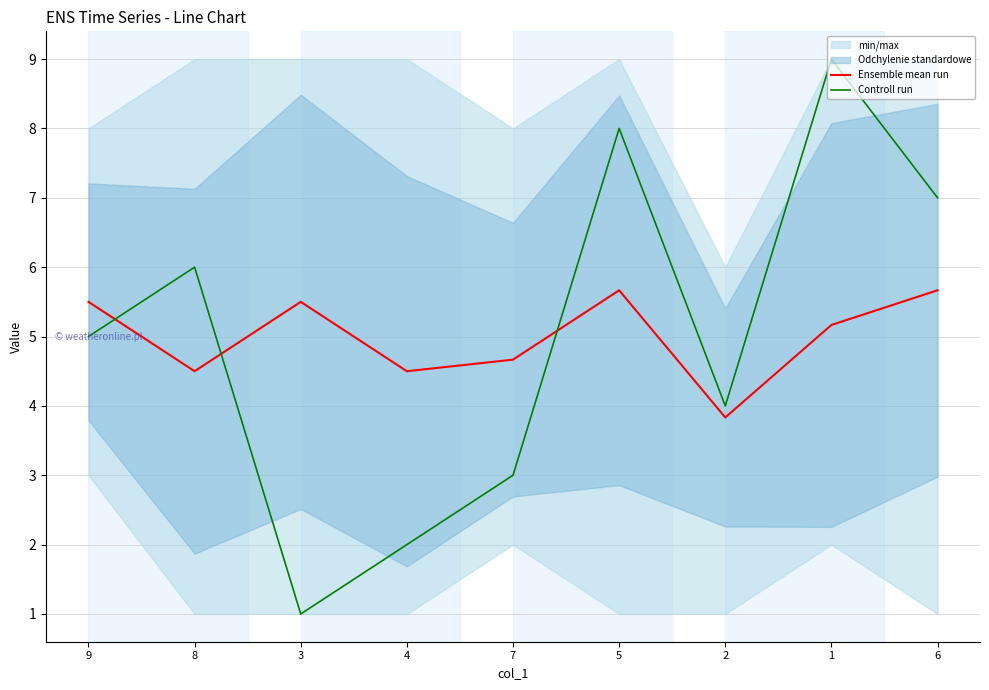

What is the label of the 6th point from the right?

4